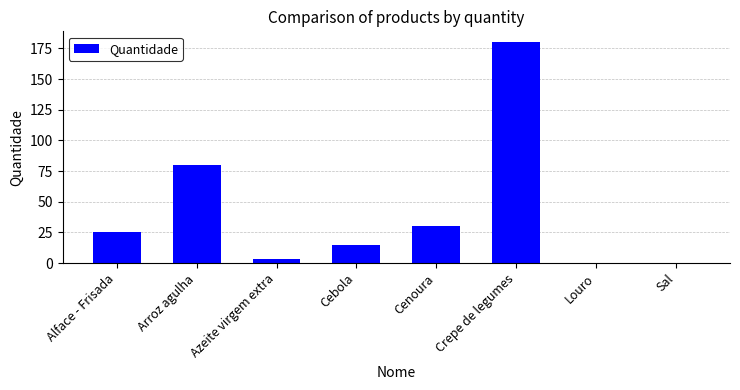

The value at Louro is 0.2. True or false?

True